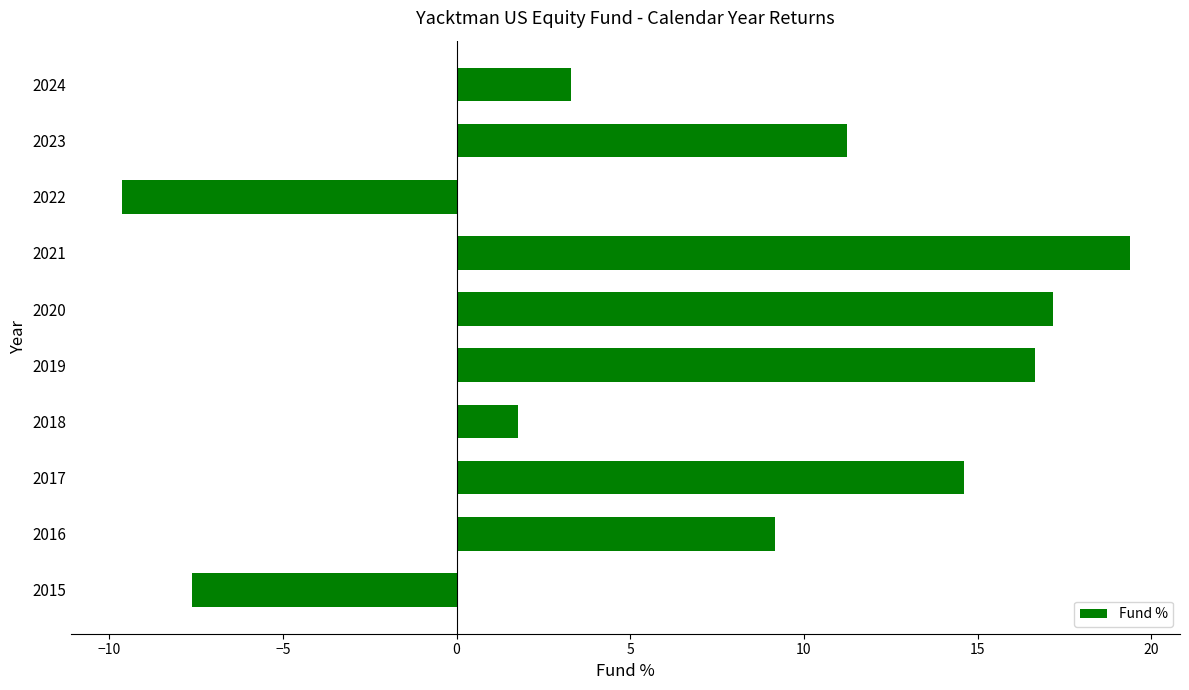

What is the difference between the maximum and minimum values?

29.0